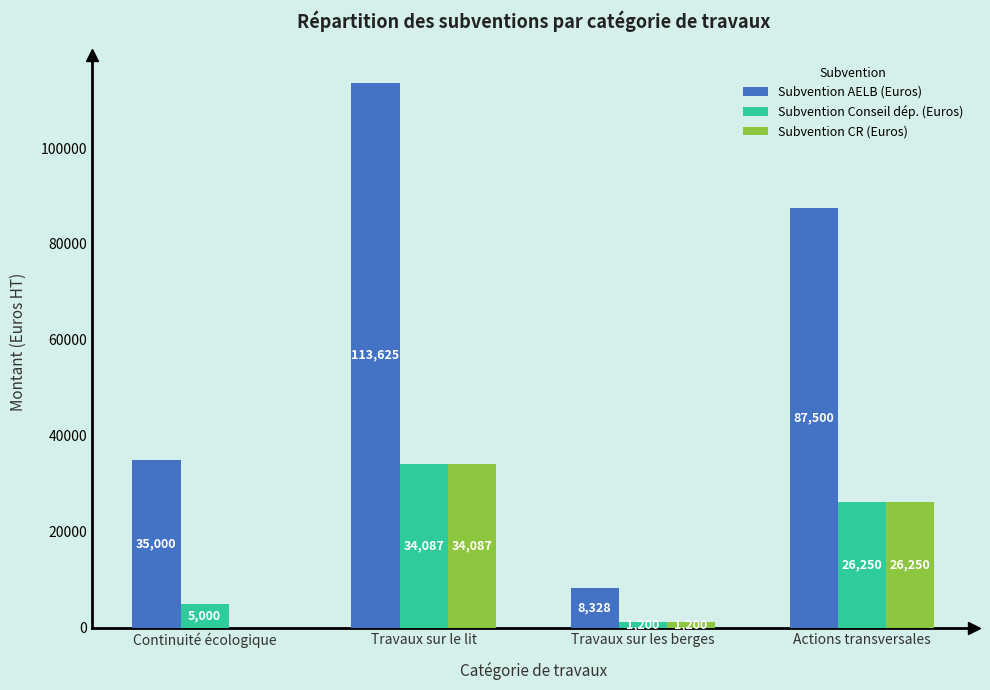

At which label does Subvention AELB (Euros) reach its peak?

Travaux sur le lit